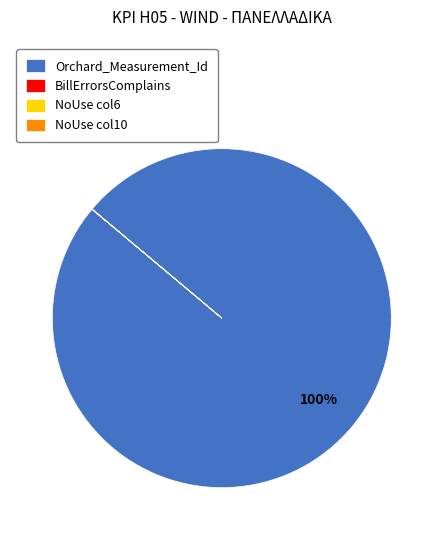

To the nearest percent, what is the difference between the largest and smallest slice percentages?

100%